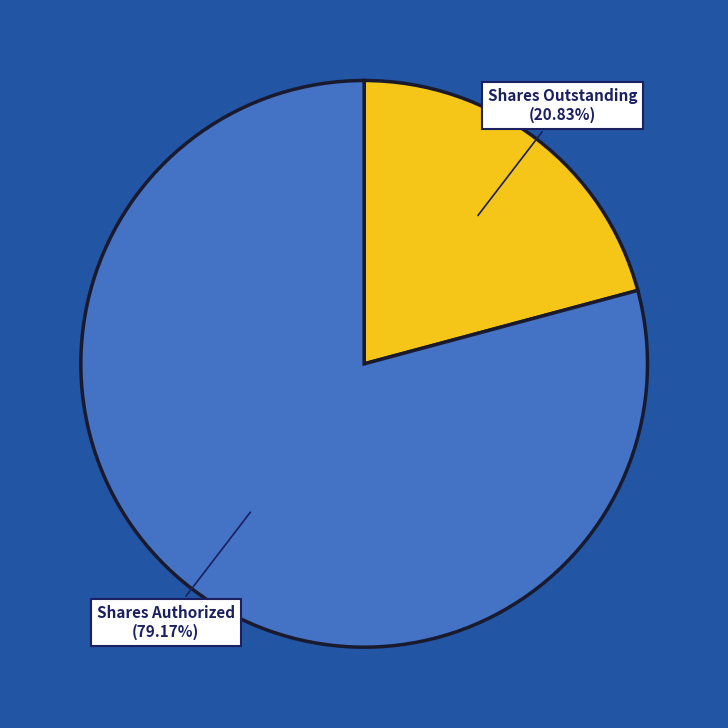

How many segments does this pie chart have?

2